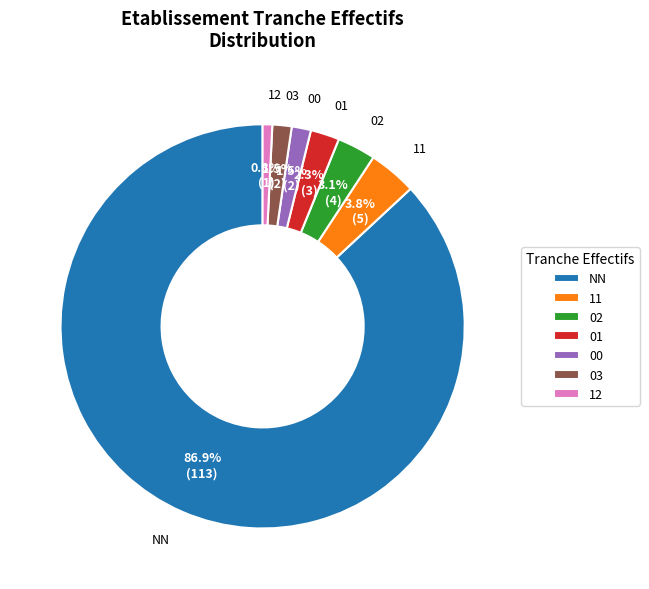

How many slices are in this pie chart?

7